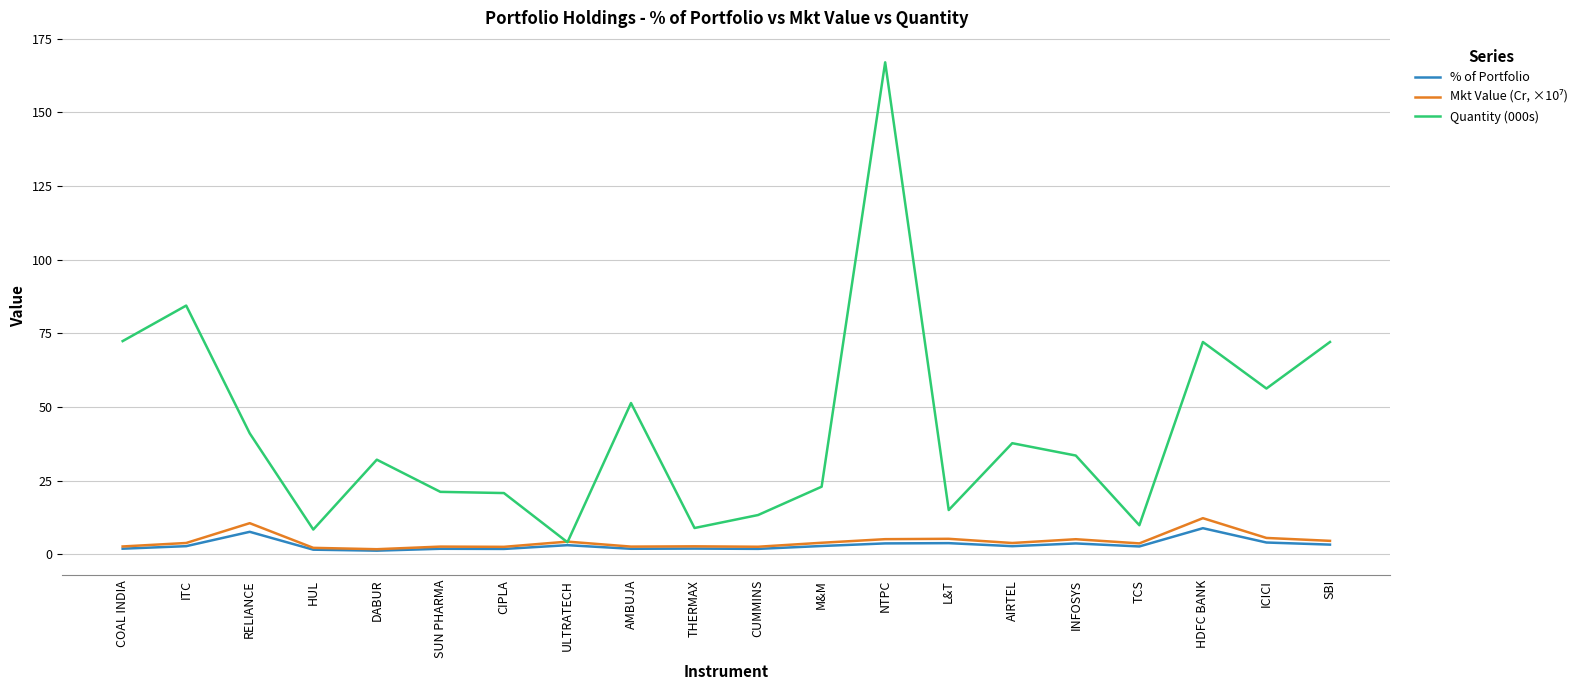

Is it true that % of Portfolio equals 4.1 at ICICI?

True